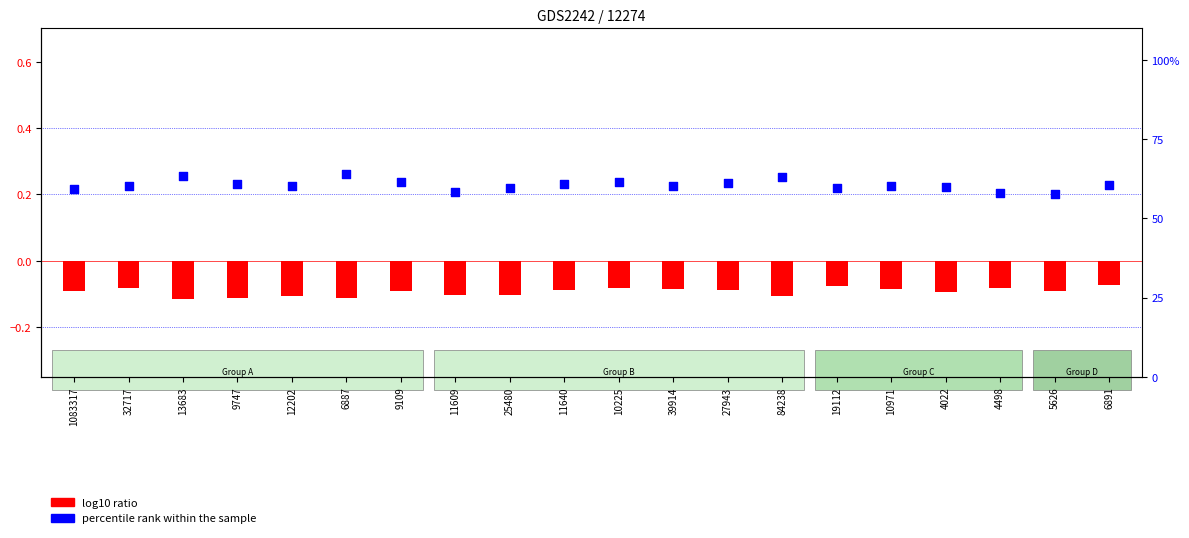

Which series reaches the minimum Y coordinate?

log10 ratio